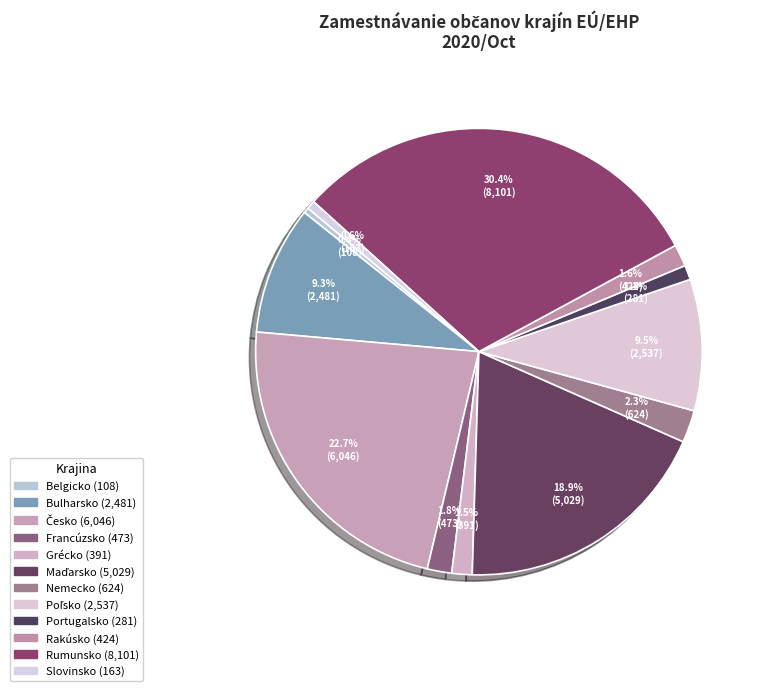

The Belgicko slice represents 1% of the pie. True or false?

False